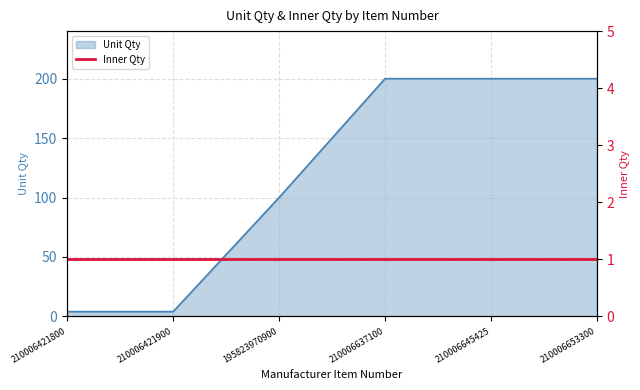

How many data points are less than 200?

3